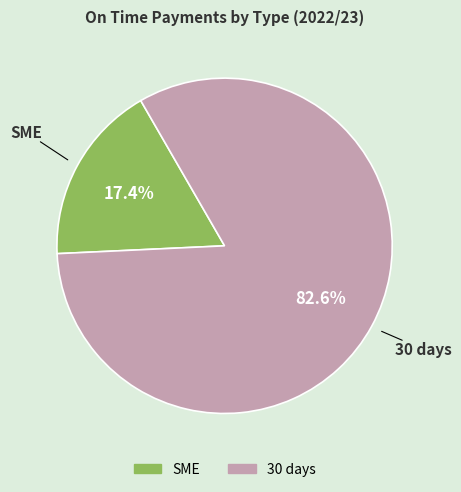

How many slices are in this pie chart?

2